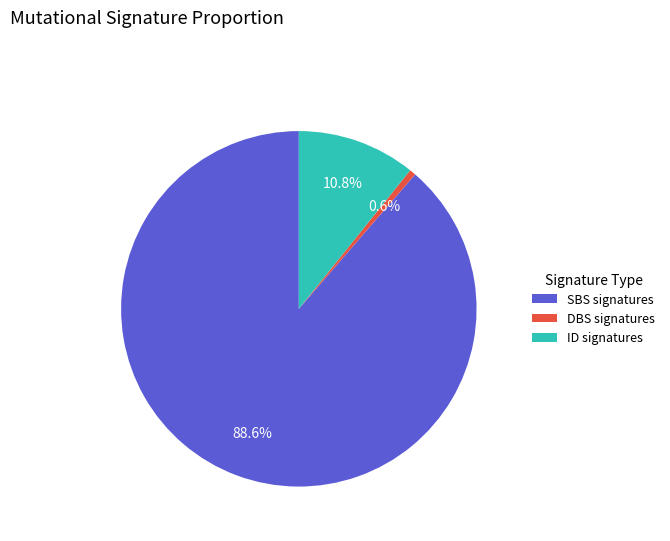

Is there a majority slice in this chart?

Yes